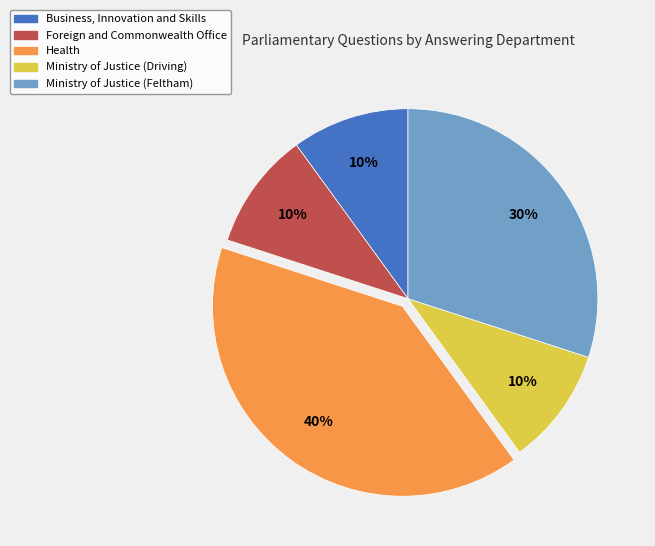

Does any single category account for the majority?

No